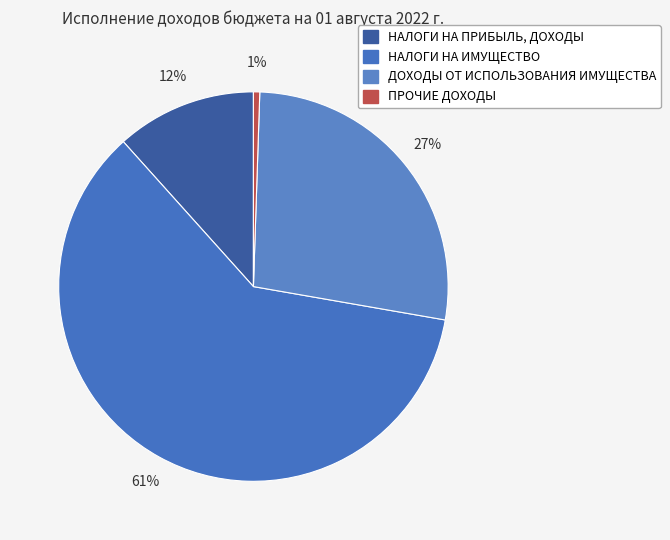

To the nearest percent, what is the difference between the largest and smallest slice percentages?

60%